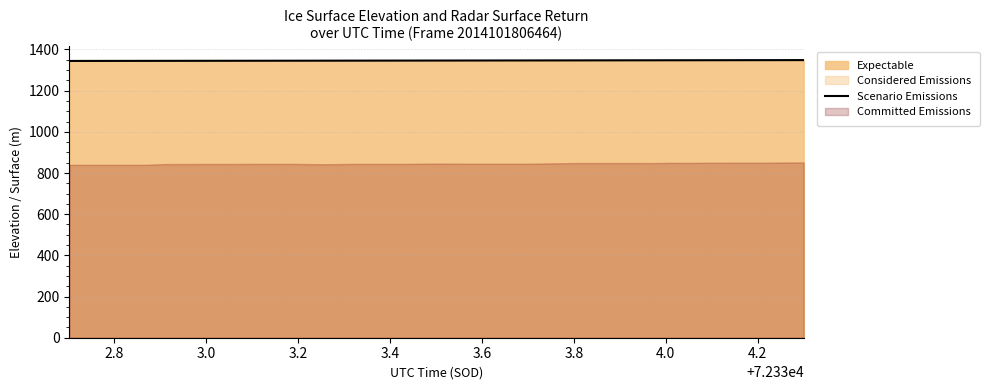

Reading left to right, list all the values displayed in this chart.

1344.4	1344.5	1344.6	1344.7	1344.8	1344.9	1344.9	1345.0	1345.1	1345.2	1345.3	1345.4	1345.5	1345.6	1345.7	1345.8	1345.9	1346.0	1346.2	1346.3	1346.4	1346.5	1346.6	1346.7	1346.8	1346.9	1347.0	1347.1	1347.2	1347.3	1347.5	1347.6	1347.7	1347.8	1347.9	1348.0	1348.2	1348.3	1348.4	1348.5